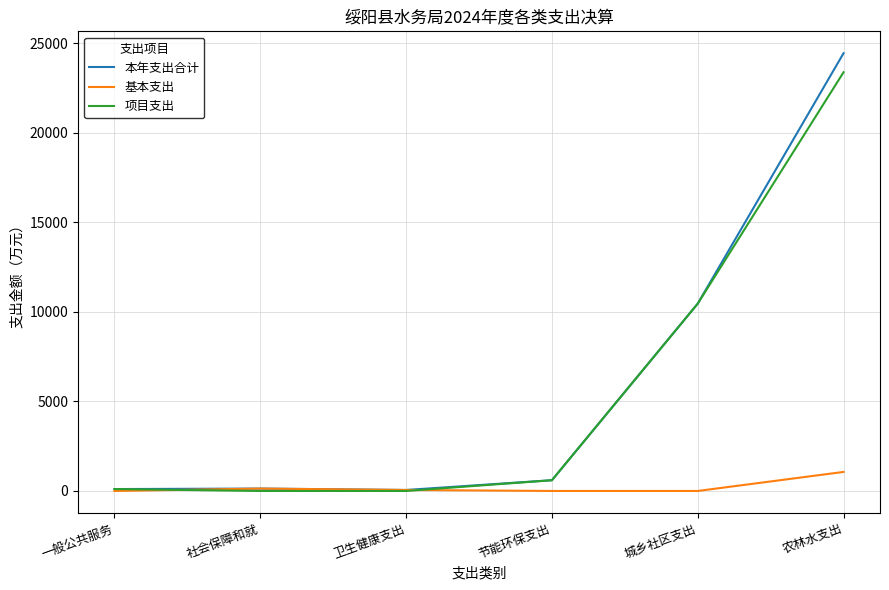

What are all the series names shown in the legend?

本年支出合计, 基本支出, 项目支出